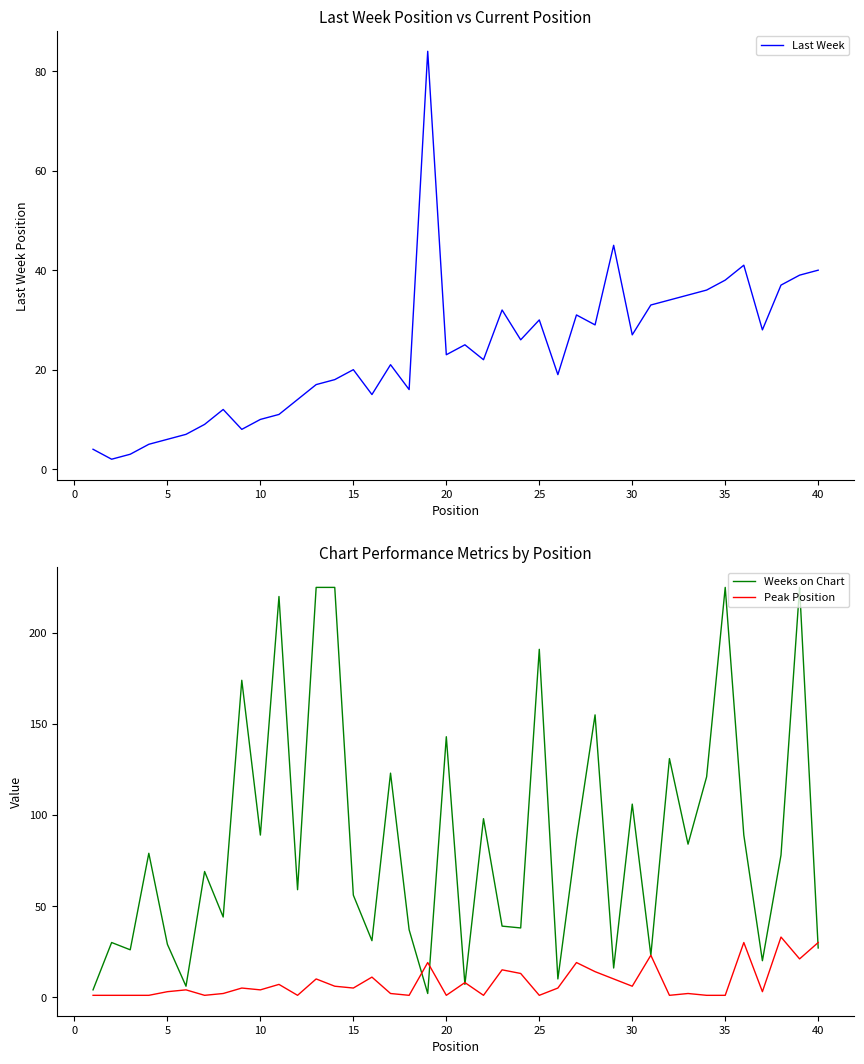

What is the difference between the maximum and minimum values in the Last Week series?

82